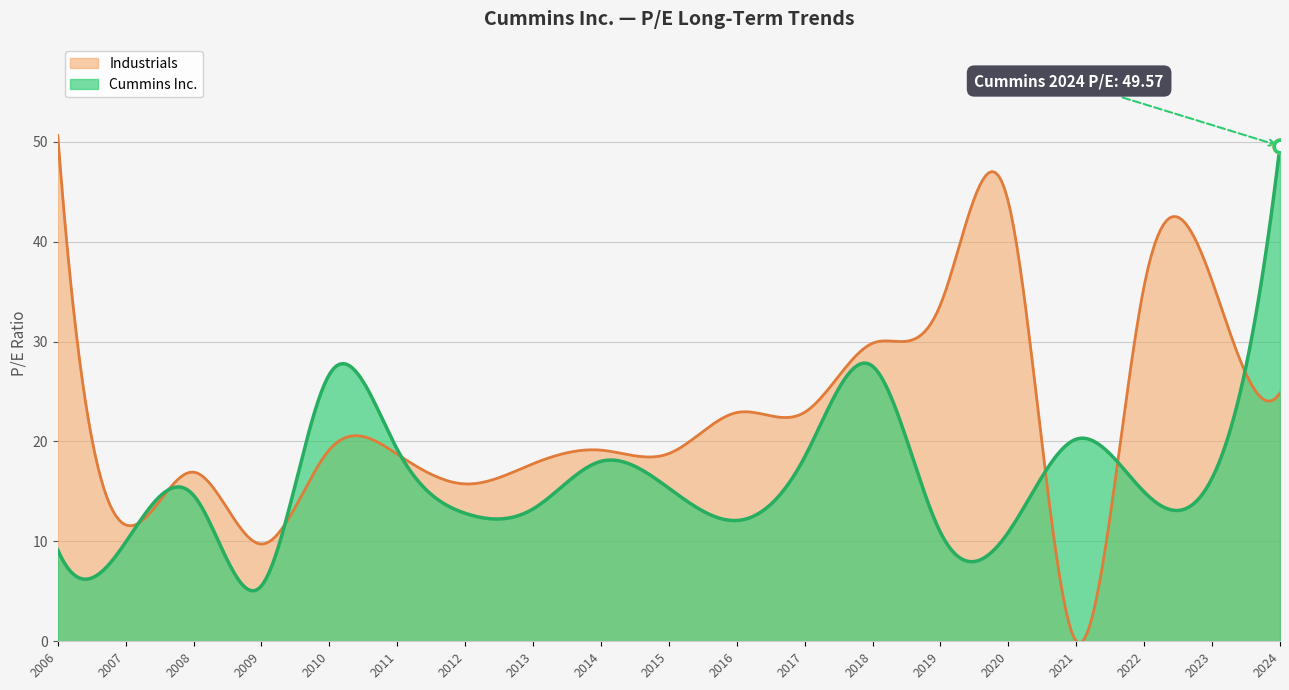

List the series in order of their overall mean, lowest first.

Cummins Inc., Industrials